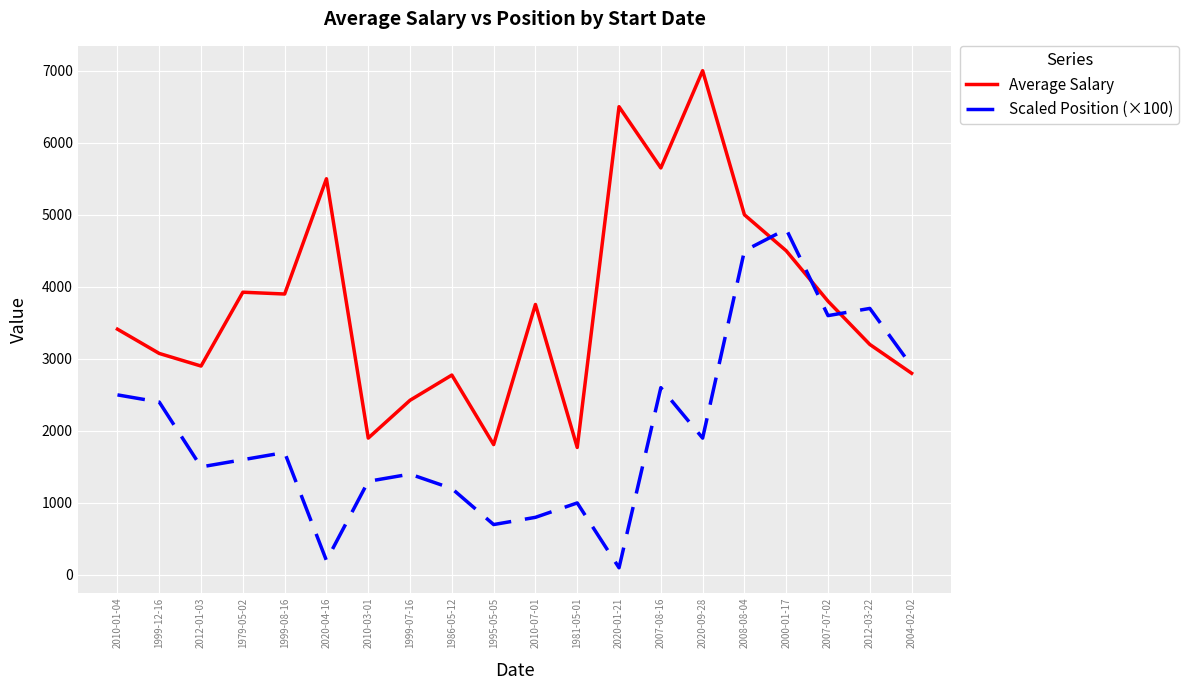

List the series in order of their peak value, highest first.

Average Salary, Scaled Position (×100)